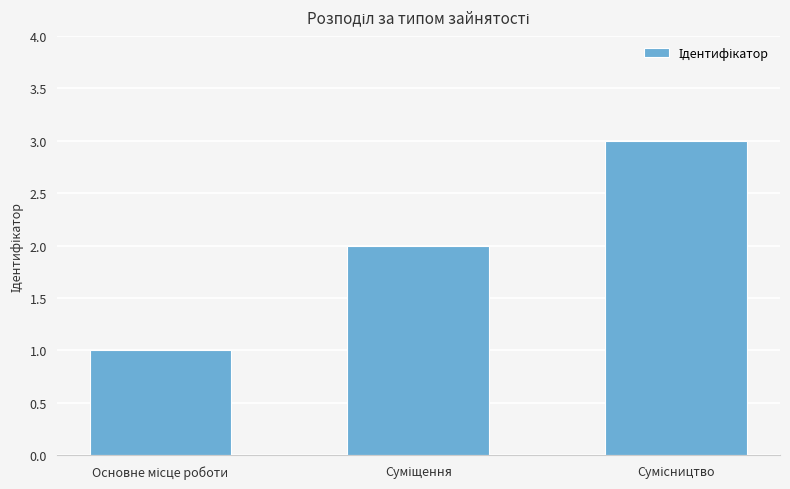

What is the maximum value shown in the chart?

3